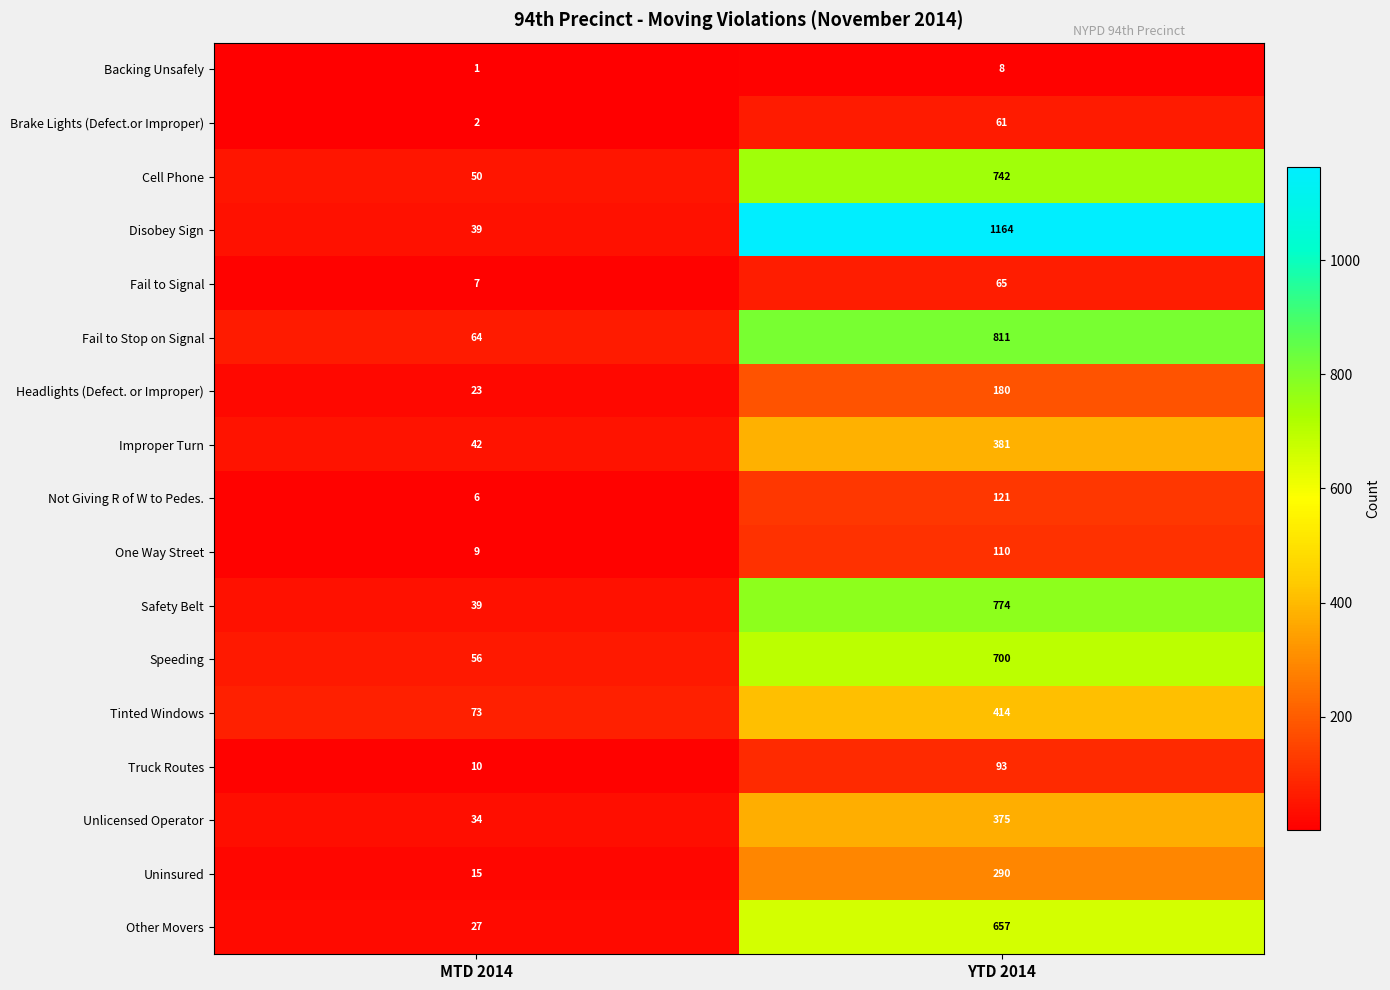

What is the sum of all Cell Phone values?

792